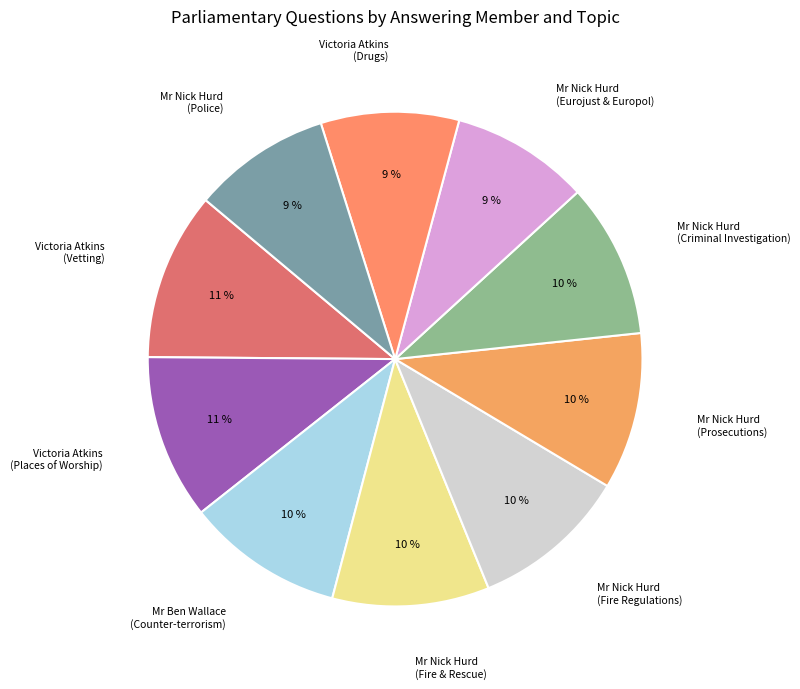

How many slices are in this pie chart?

10